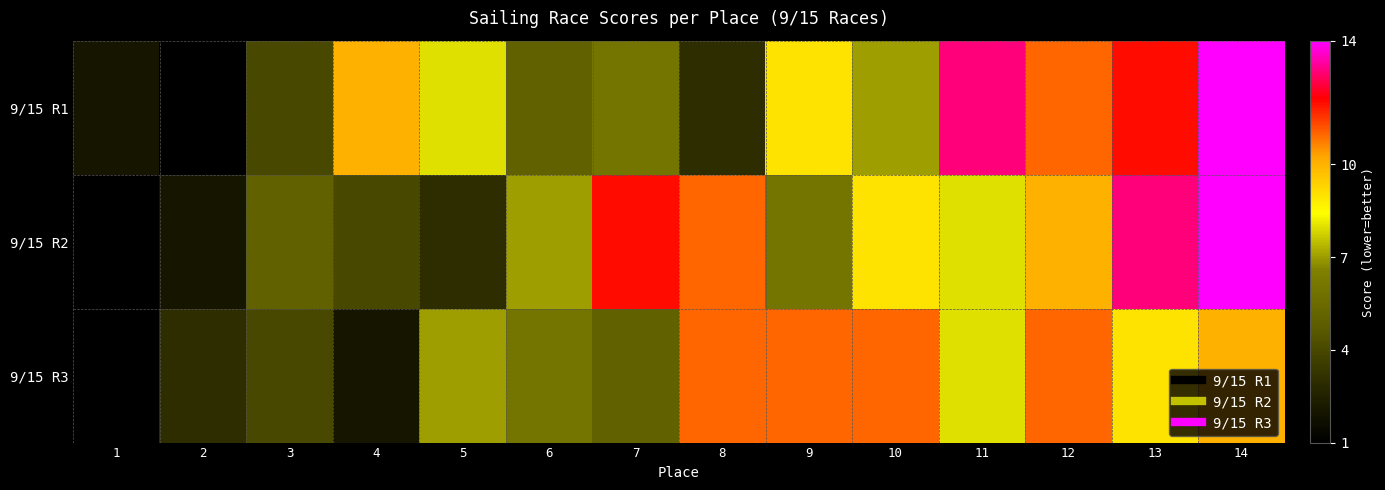

Reading left to right, transcribe all the data shown in this chart.

9/15 R1: 1=2	2=1	3=4	4=10	5=8	6=5	7=6	8=3	9=9	10=7	11=13	12=11	13=12	14=14
9/15 R2: 1=1	2=2	3=5	4=4	5=3	6=7	7=12	8=11	9=6	10=9	11=8	12=10	13=13	14=14
9/15 R3: 1=1	2=3	3=4	4=2	5=7	6=6	7=5	8=11	9=11	10=11	11=8	12=11	13=9	14=10